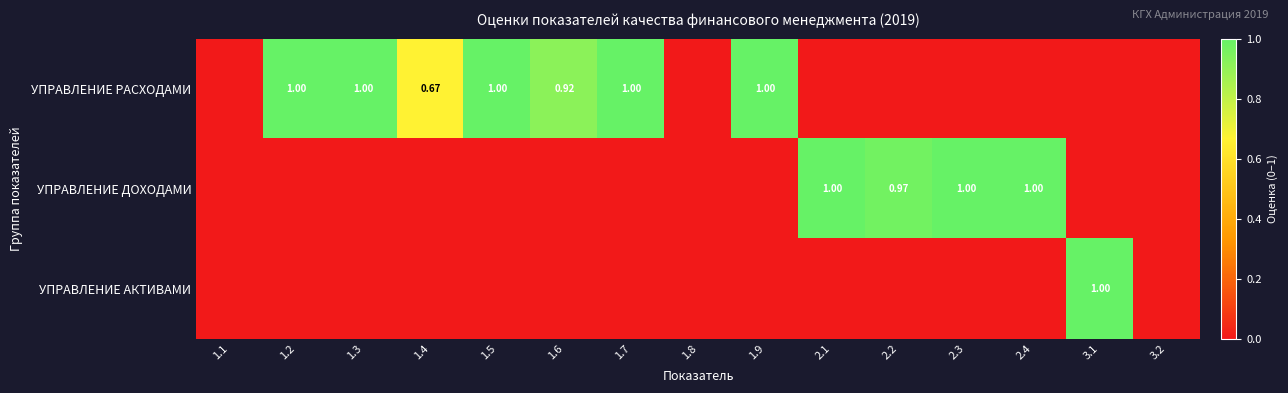

List the series in order of their peak value, highest first.

УПРАВЛЕНИЕ РАСХОДАМИ, УПРАВЛЕНИЕ ДОХОДАМИ, УПРАВЛЕНИЕ АКТИВАМИ